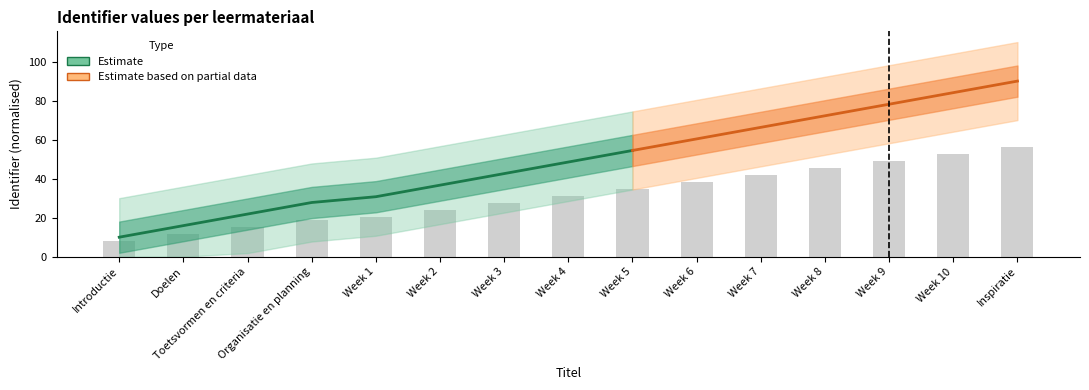

What is the difference between the maximum and minimum values?

48.0